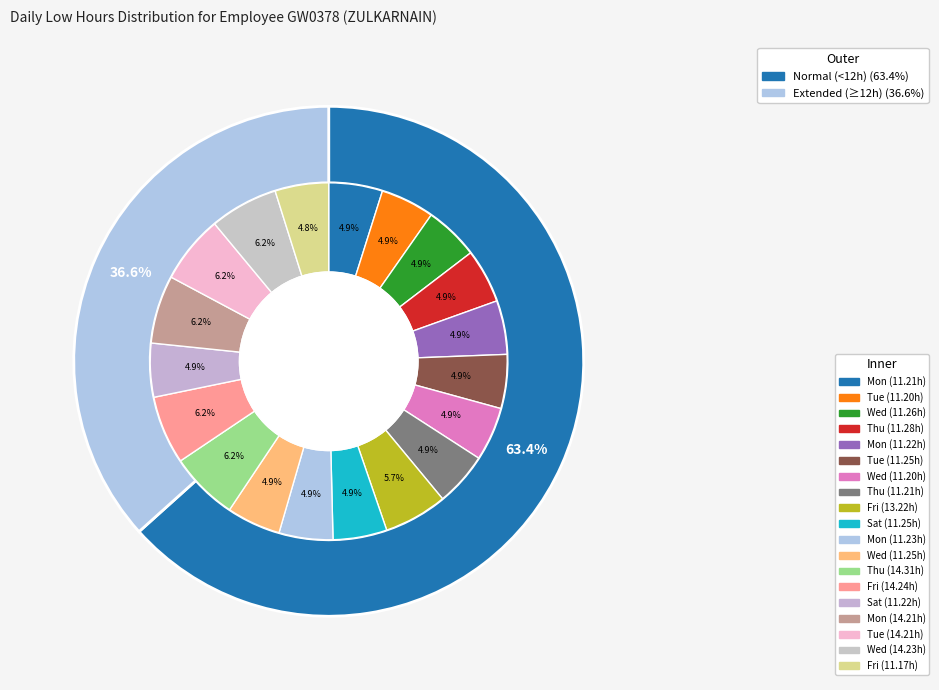

How many slices are in this pie chart?

19